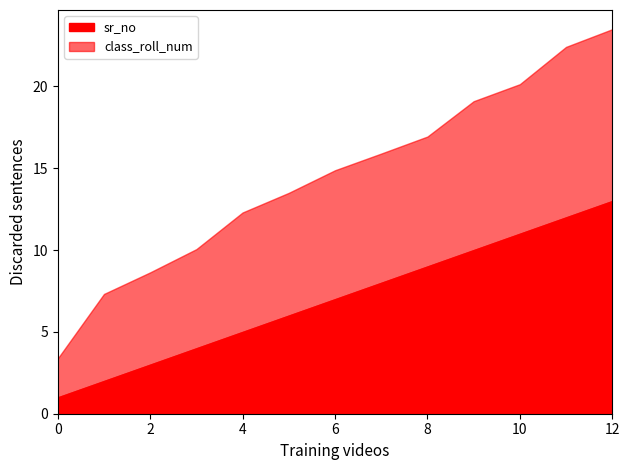

What is the highest value of the sr_no series?

13.0